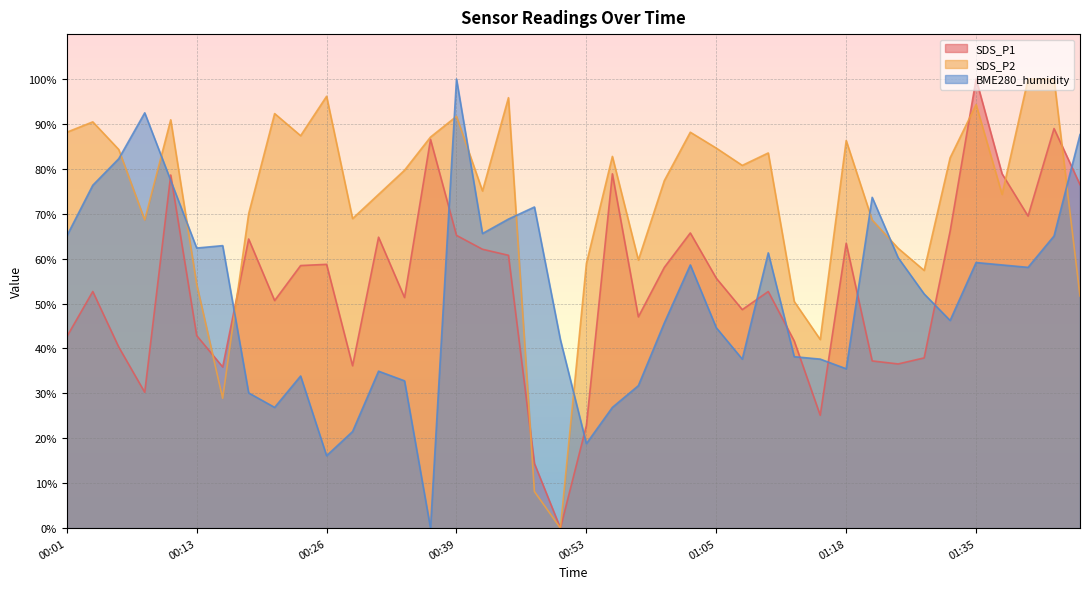

At which category does SDS_P1 reach its first local valley?

00:08